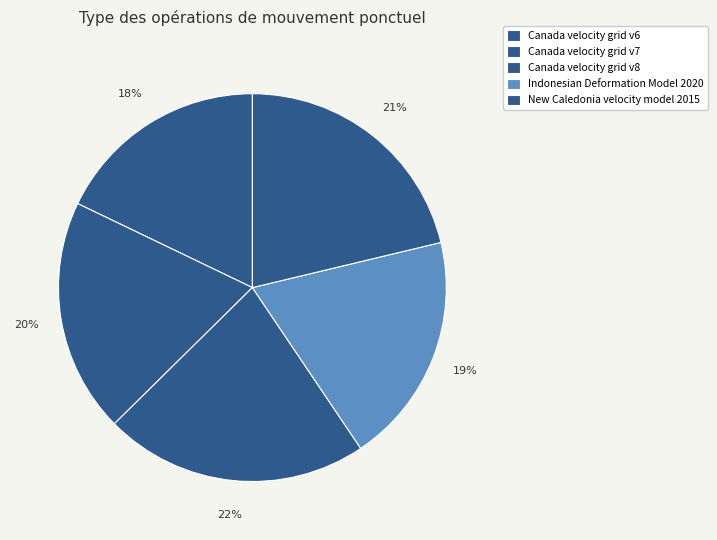

What percentage is the New Caledonia velocity model 2015 slice, to the nearest percent?

21%